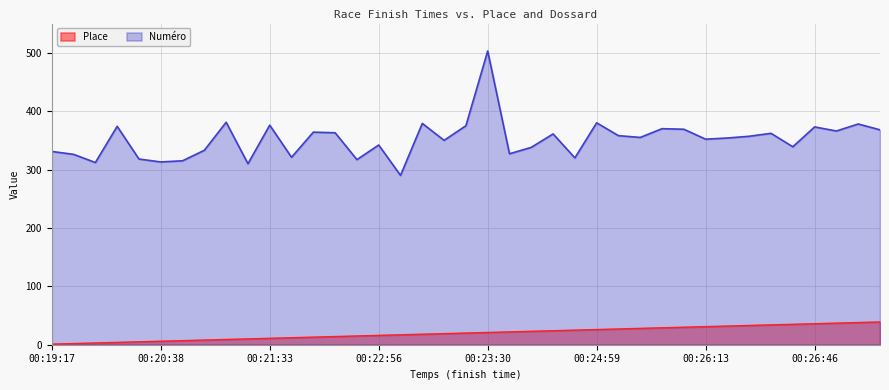

Is the value of Numéro at 00:20:31 greater than the value of Place at 00:27:20?

Yes